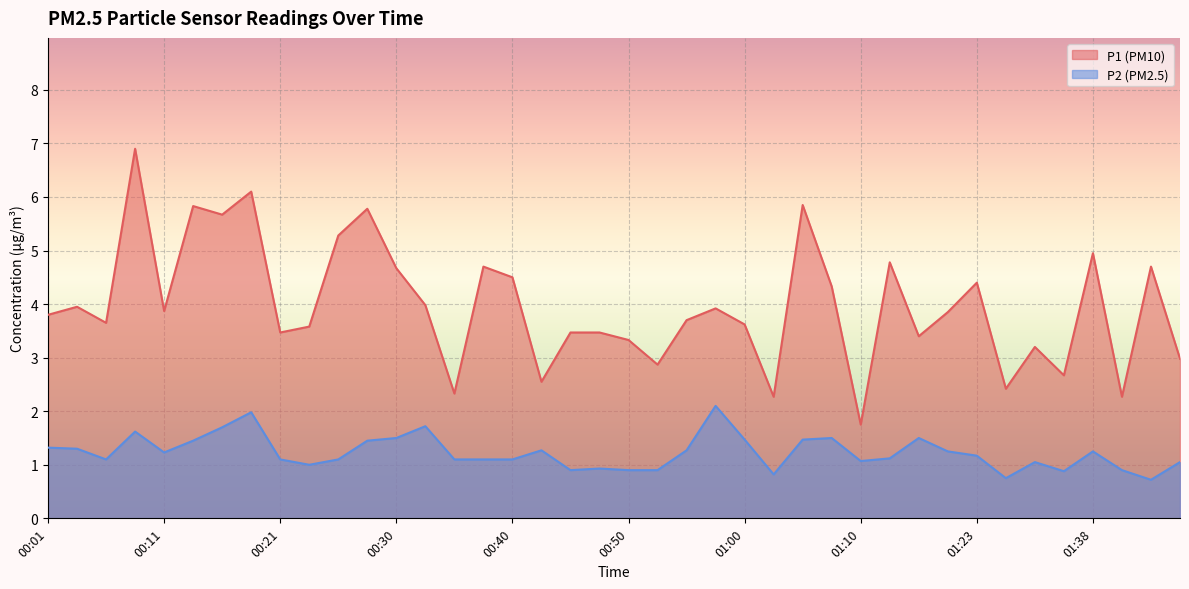

True or false: P1 and P2 intersect in this chart.

False